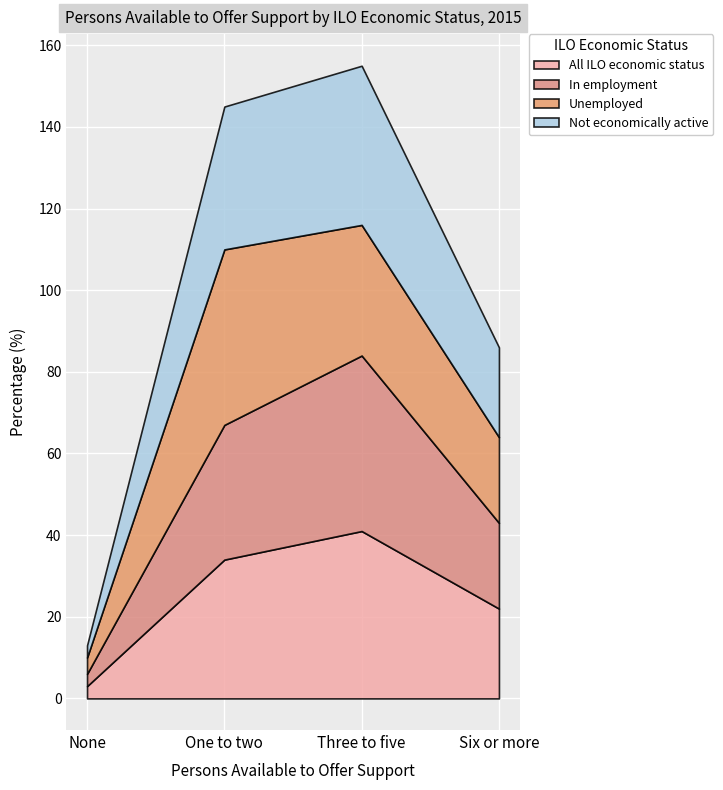

How many values in the Unemployed series exceed 32?

1